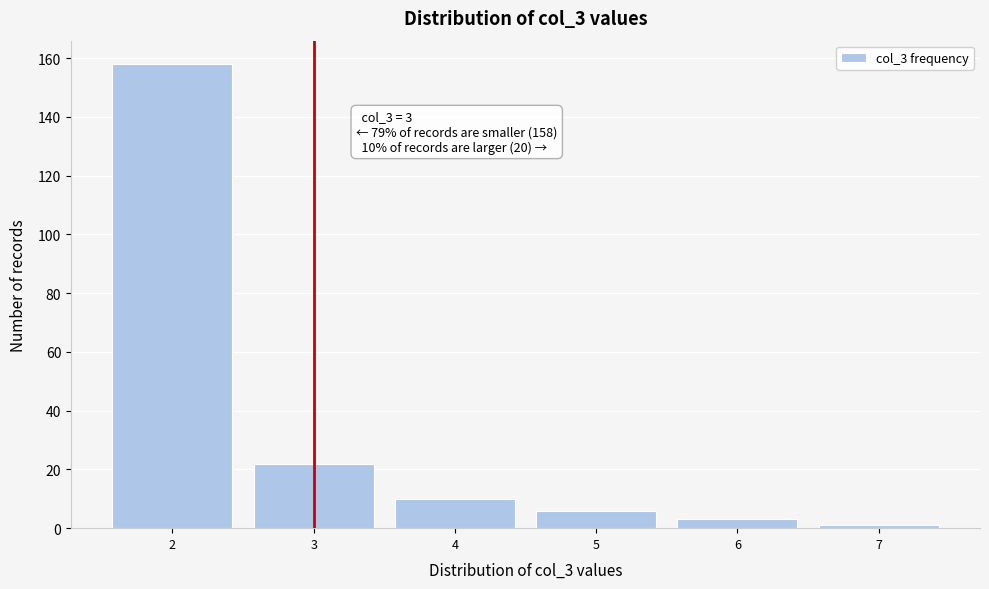

Which range on the x-axis has the tallest bar?

1.5 to 2.5